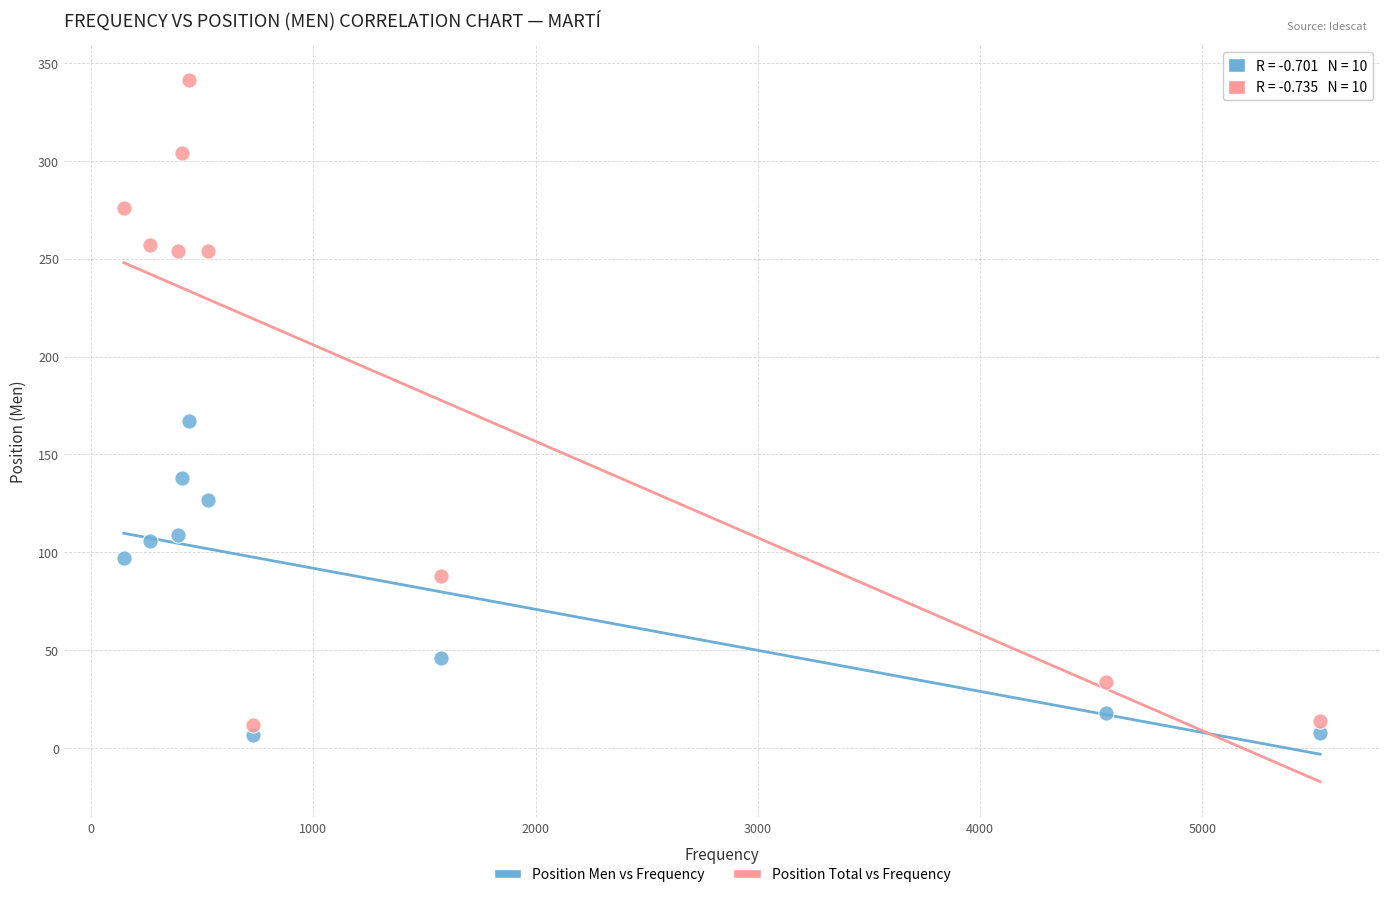

What are all the series names shown in the legend?

Position Men vs Frequency, Position Total vs Frequency